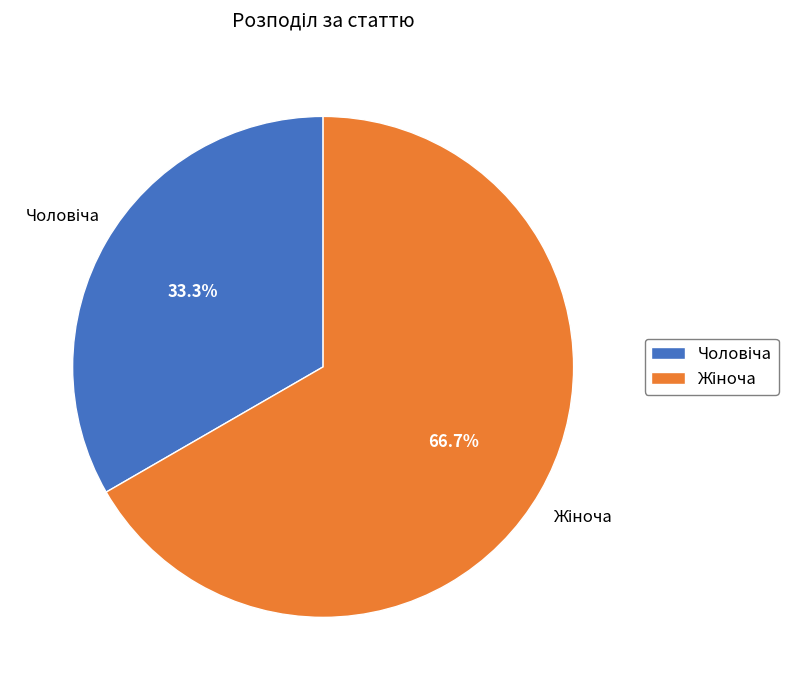

Is there a majority slice in this chart?

Yes